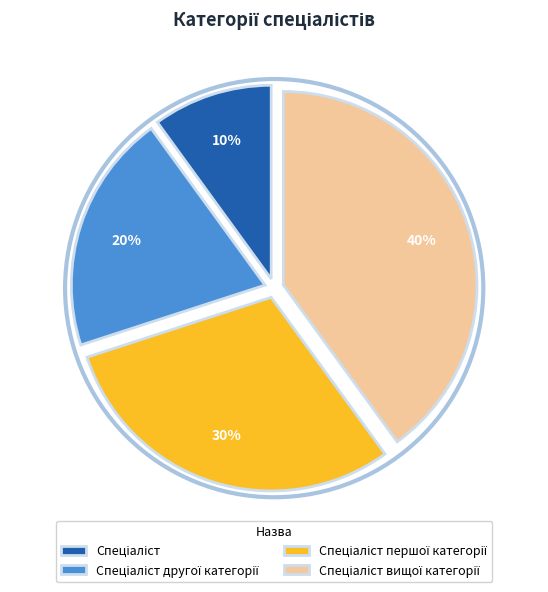

Is there any slice that represents more than half of the pie?

No